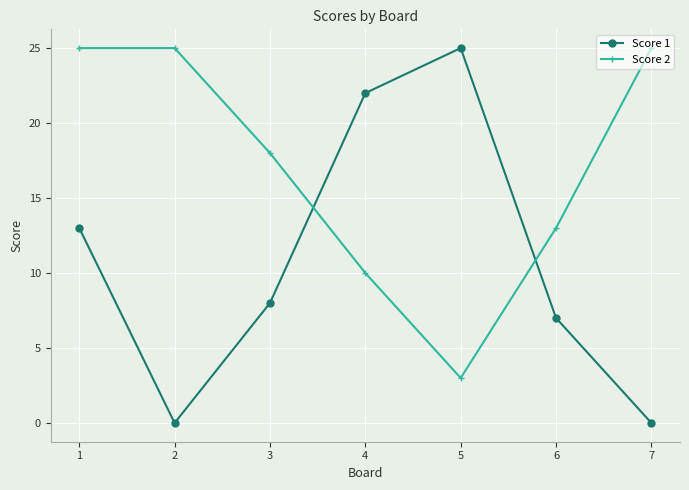

What is the average value of the Score 1 series?

11